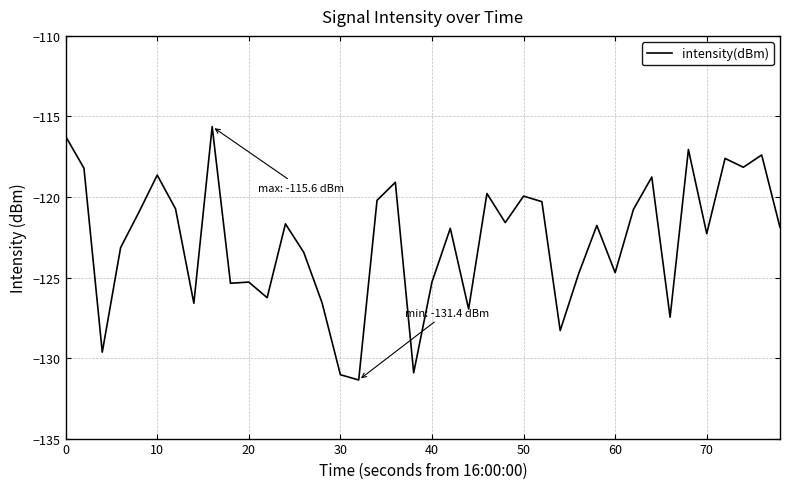

What is the greatest value displayed?

-115.6